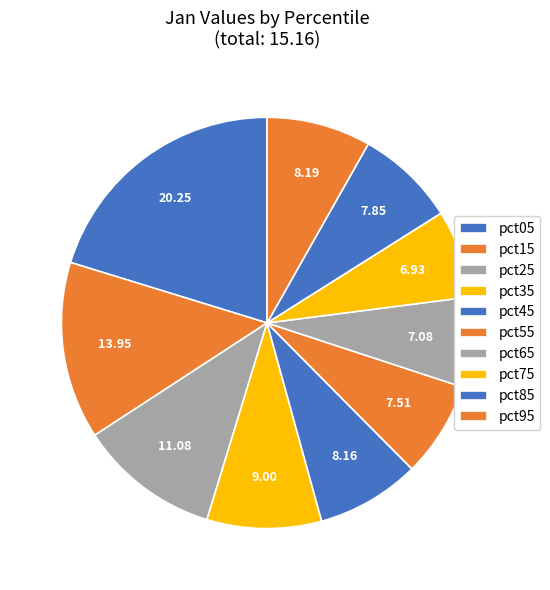

To the nearest percent, what percentage of the pie is pct95?

8%